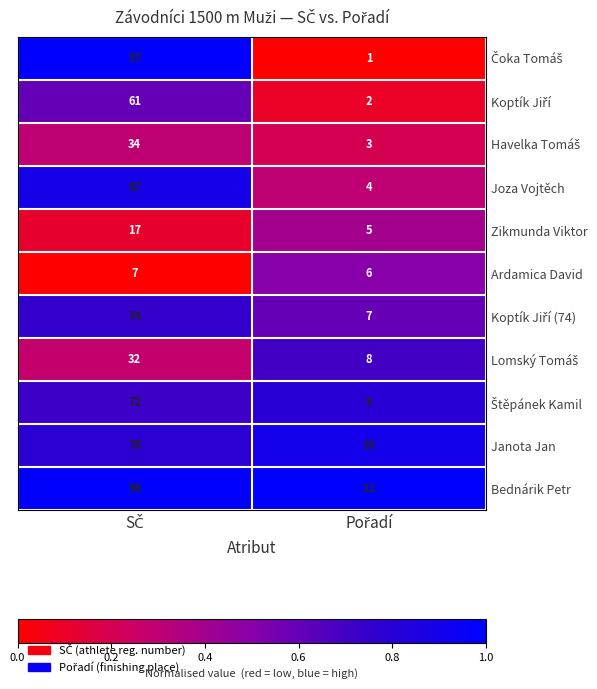

What is the greatest value displayed?

97